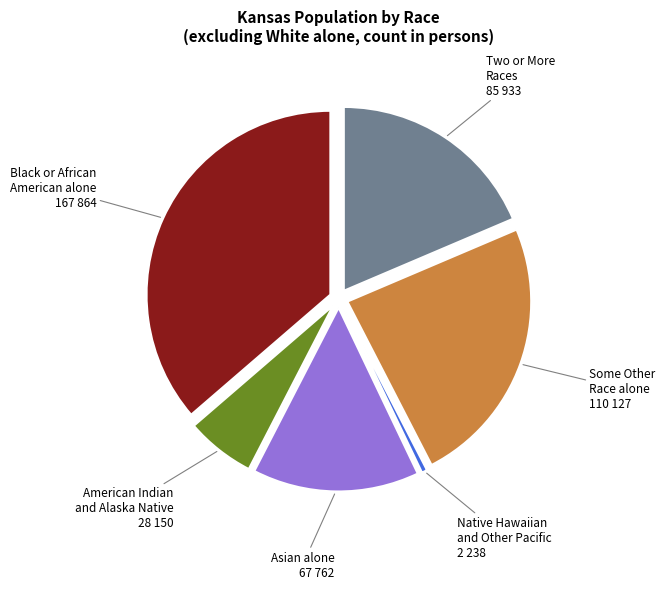

Which category has the smallest portion of the pie?

Native Hawaiian and Other Pacific